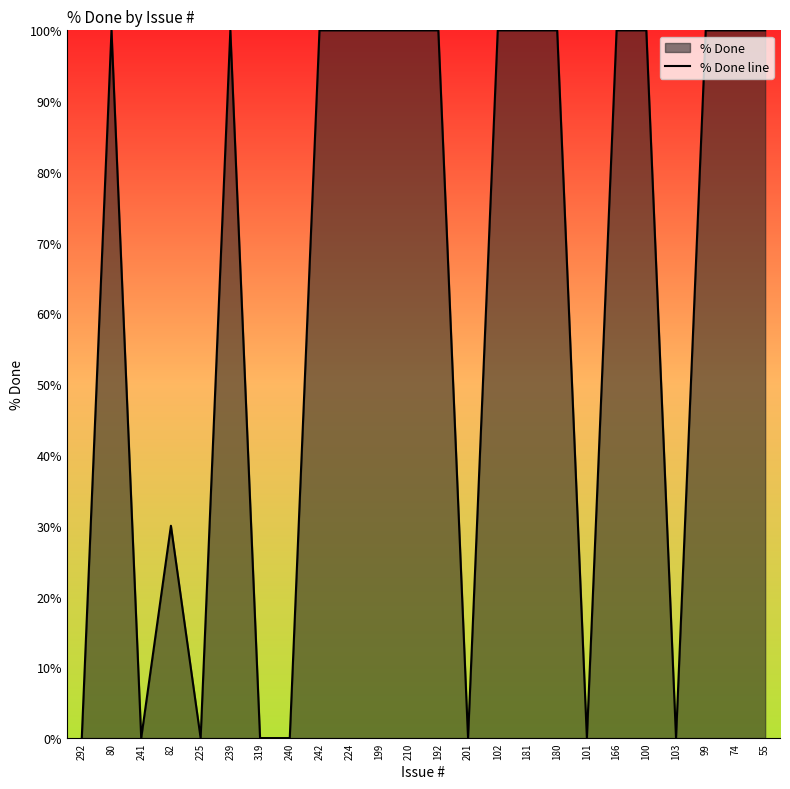

How many data points are less than 100?

9